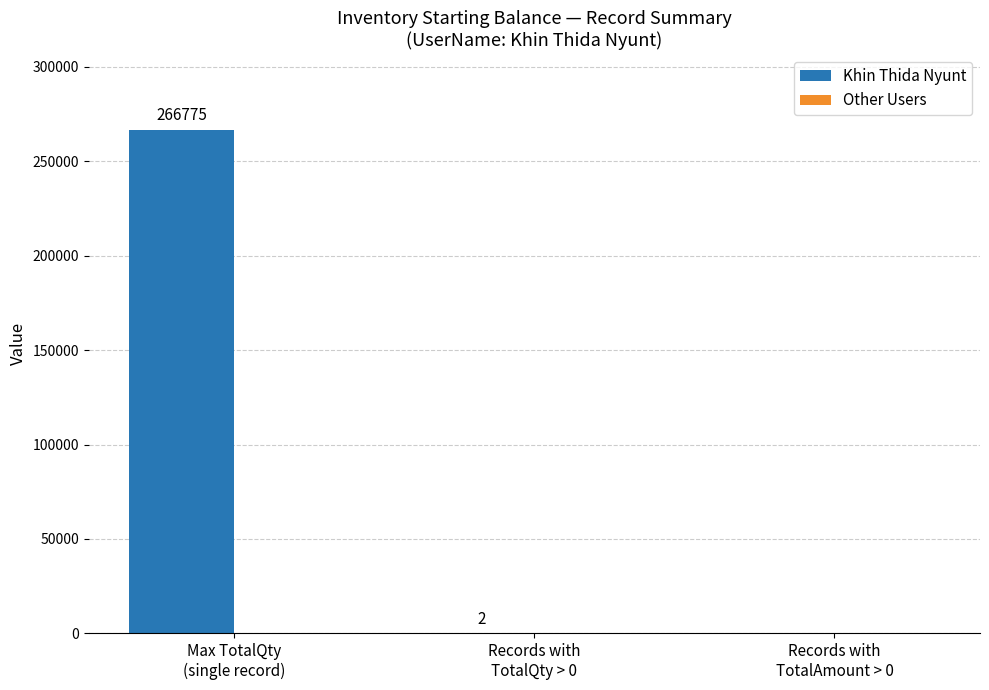

What is the sum of all values?

266777